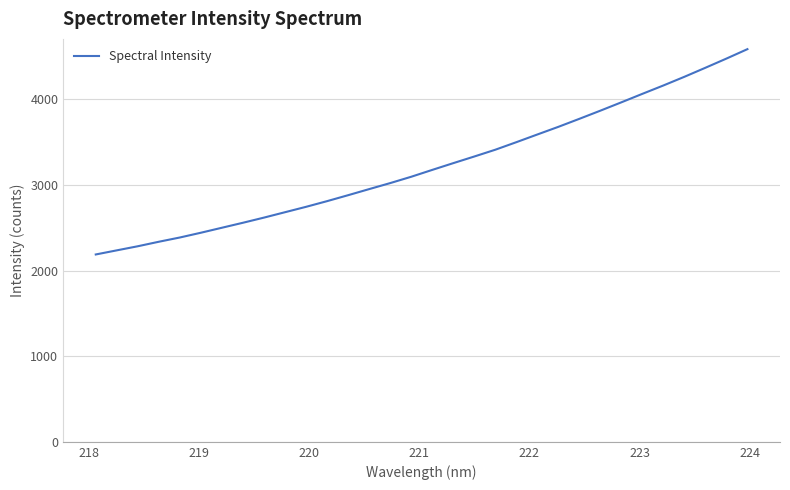

What is the greatest value displayed?

4585.5